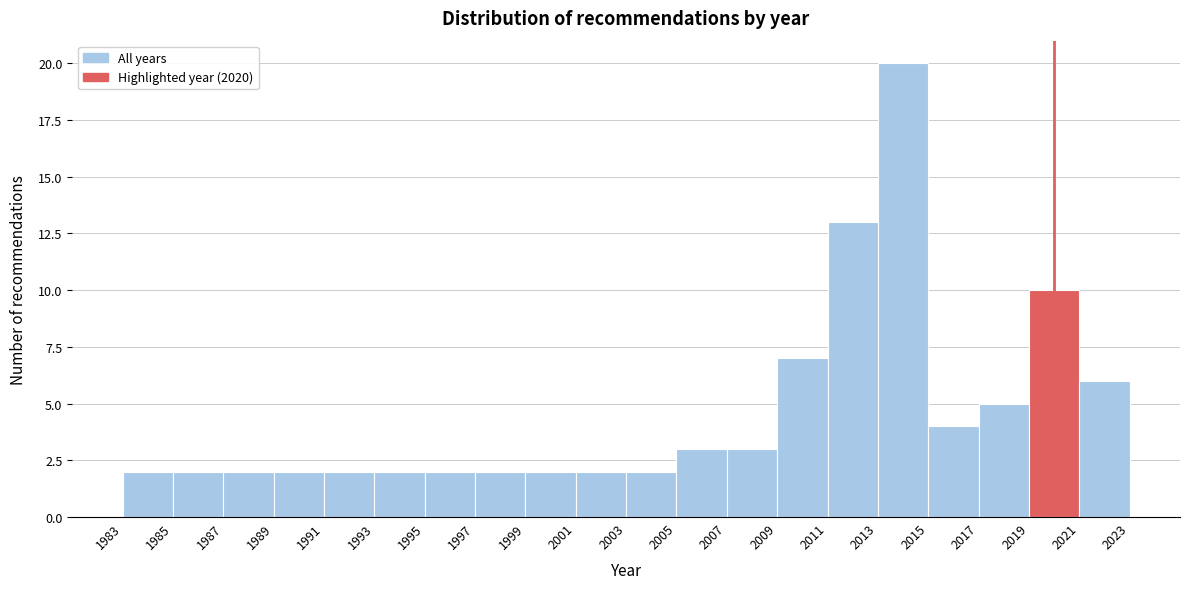

Reading left to right, list every bar in this chart as the range it spans on the x-axis followed by its height. The values are not printed on the chart, so give them approximately, as read against the axis.

1983 to 1985: 2
1985 to 1987: 2
1987 to 1989: 2
1989 to 1991: 2
1991 to 1993: 2
1993 to 1995: 2
1995 to 1997: 2
1997 to 1999: 2
1999 to 2001: 2
2001 to 2003: 2
2003 to 2005: 2
2005 to 2007: 3
2007 to 2009: 3
2009 to 2011: 7
2011 to 2013: 13
2013 to 2015: 20
2015 to 2017: 4
2017 to 2019: 5
2019 to 2021: 10
2021 to 2023: 6